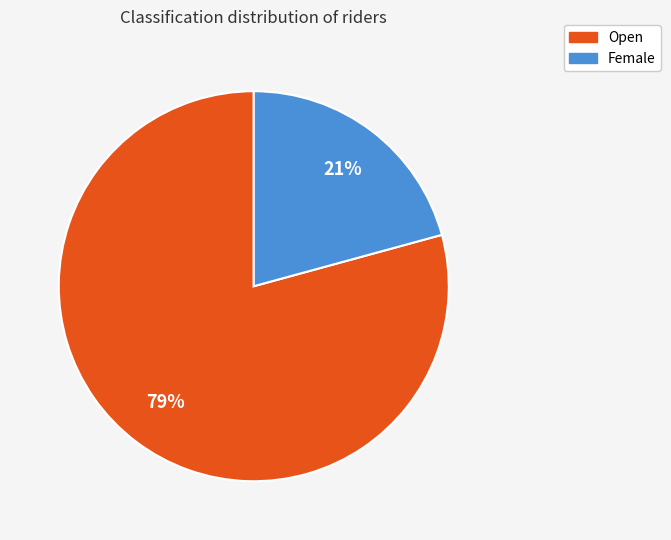

The Open slice represents 79% of the pie. True or false?

True